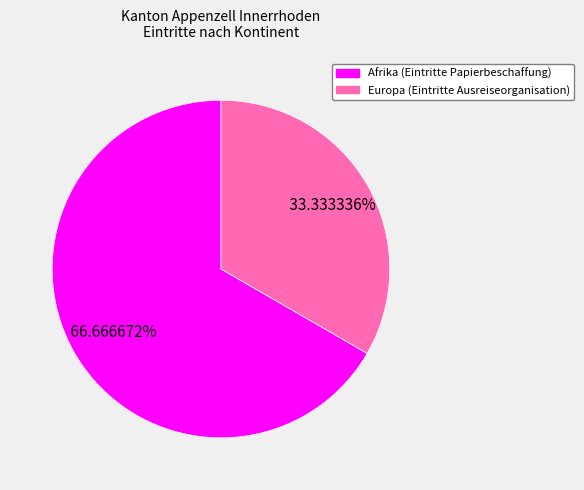

Is there a majority slice in this chart?

Yes